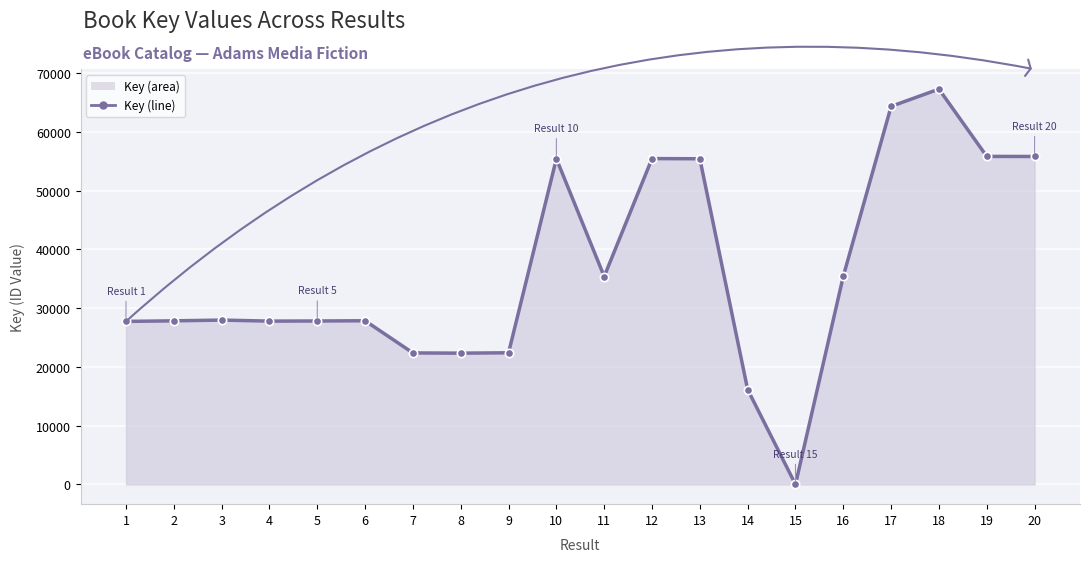

Read the value at 13, to the nearest 100.

55400